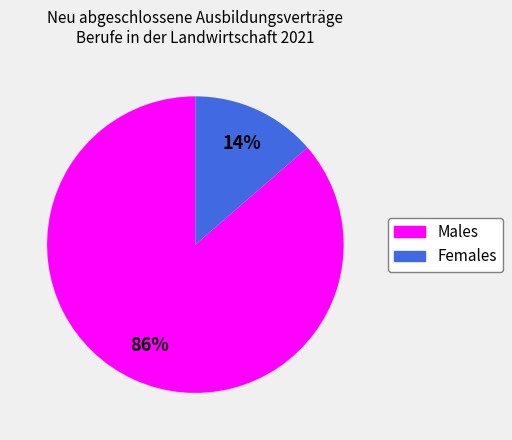

Is there a majority slice in this chart?

Yes